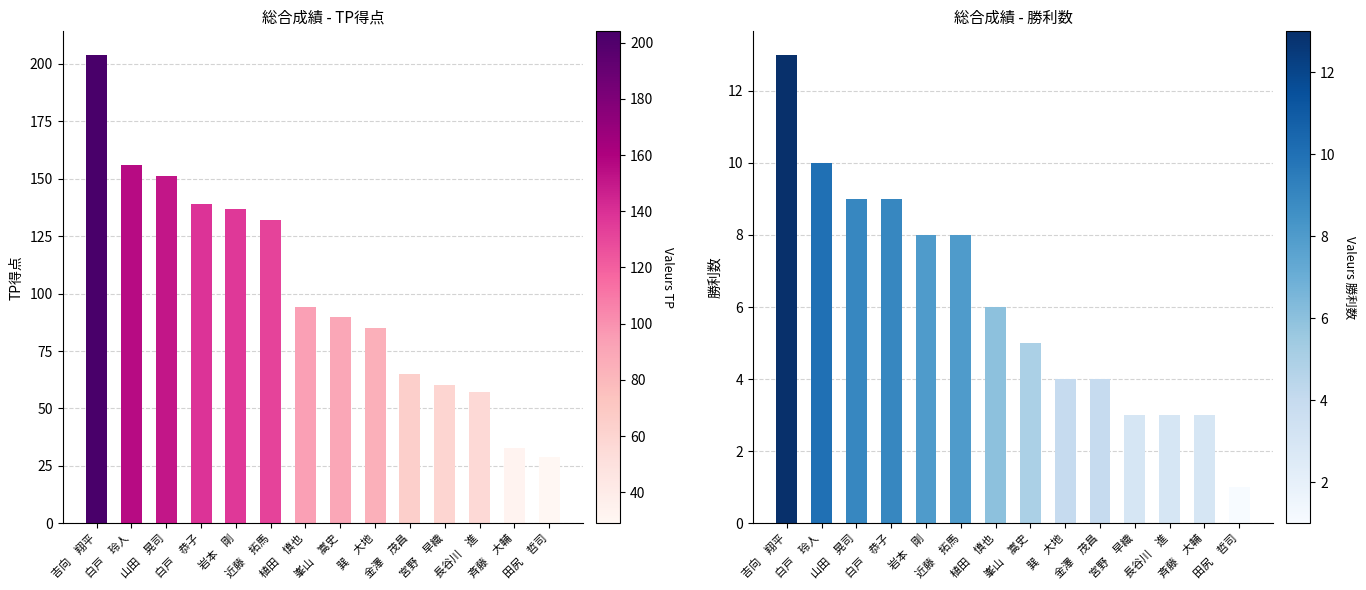

Which category has the highest value in the 勝利数 series?

吉向　翔平